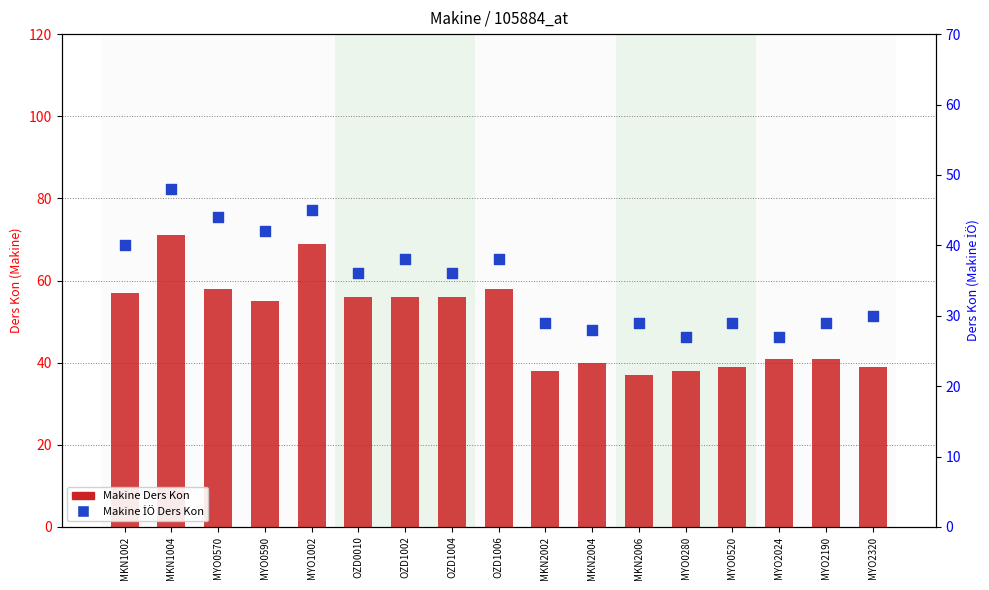

Which series reaches the maximum Y coordinate?

Makine Ders Kon